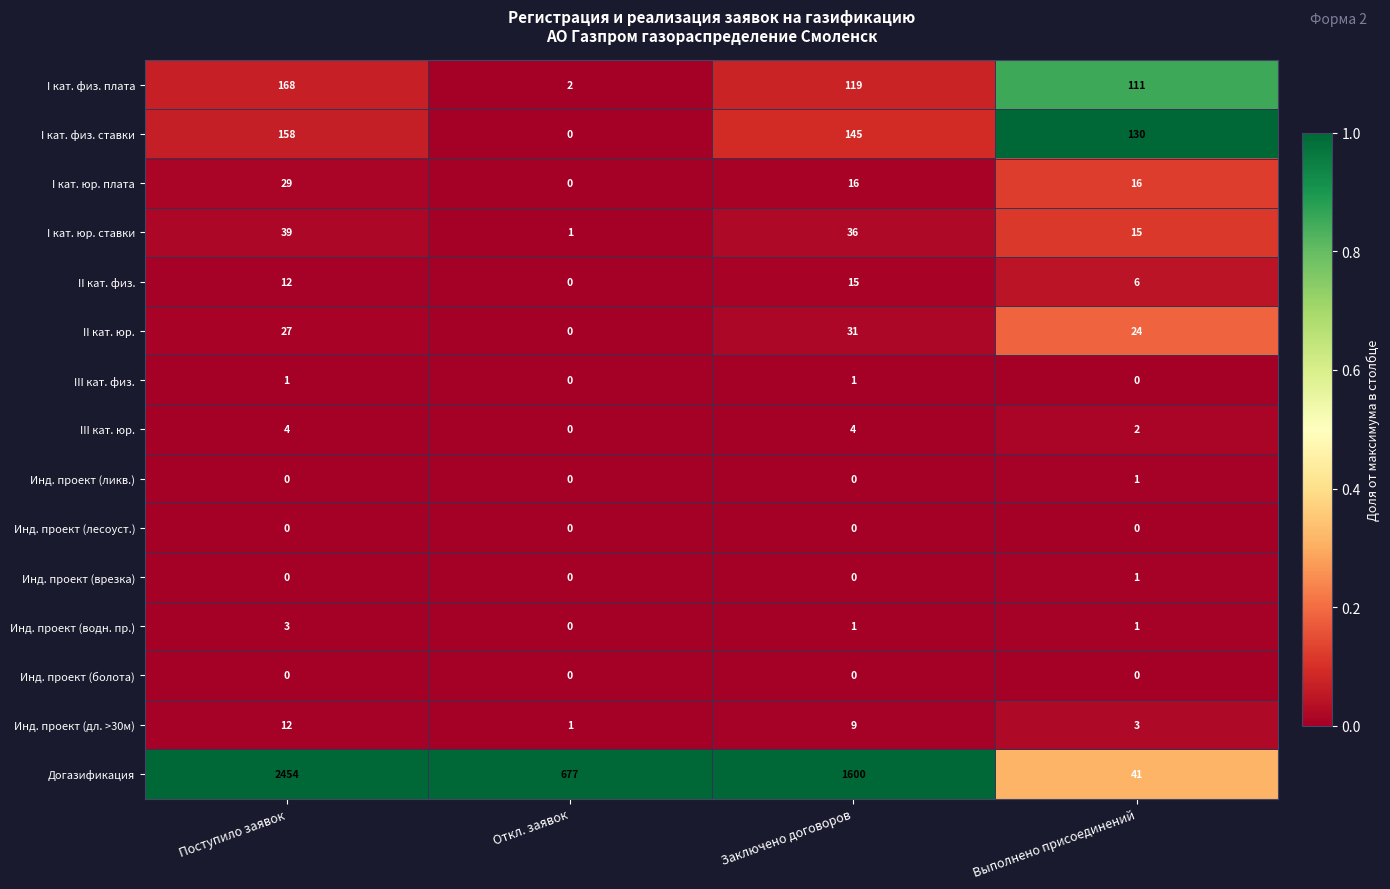

What is the total value across all series at Откл. заявок?

681